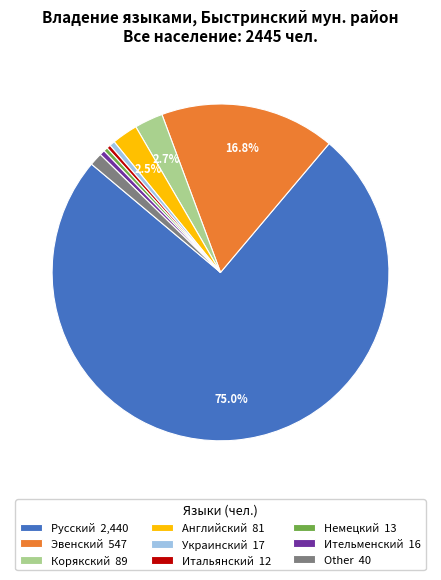

The Other slice represents 1% of the pie. True or false?

True